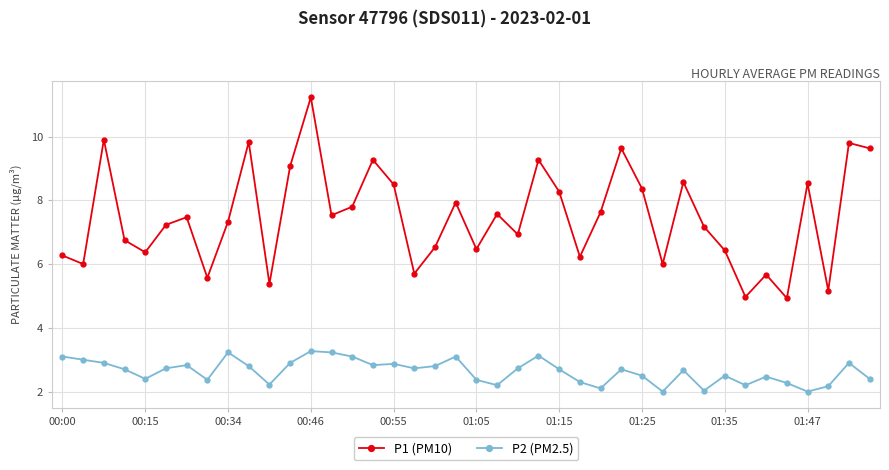

Which series has the largest total across all categories?

P1 (PM10)